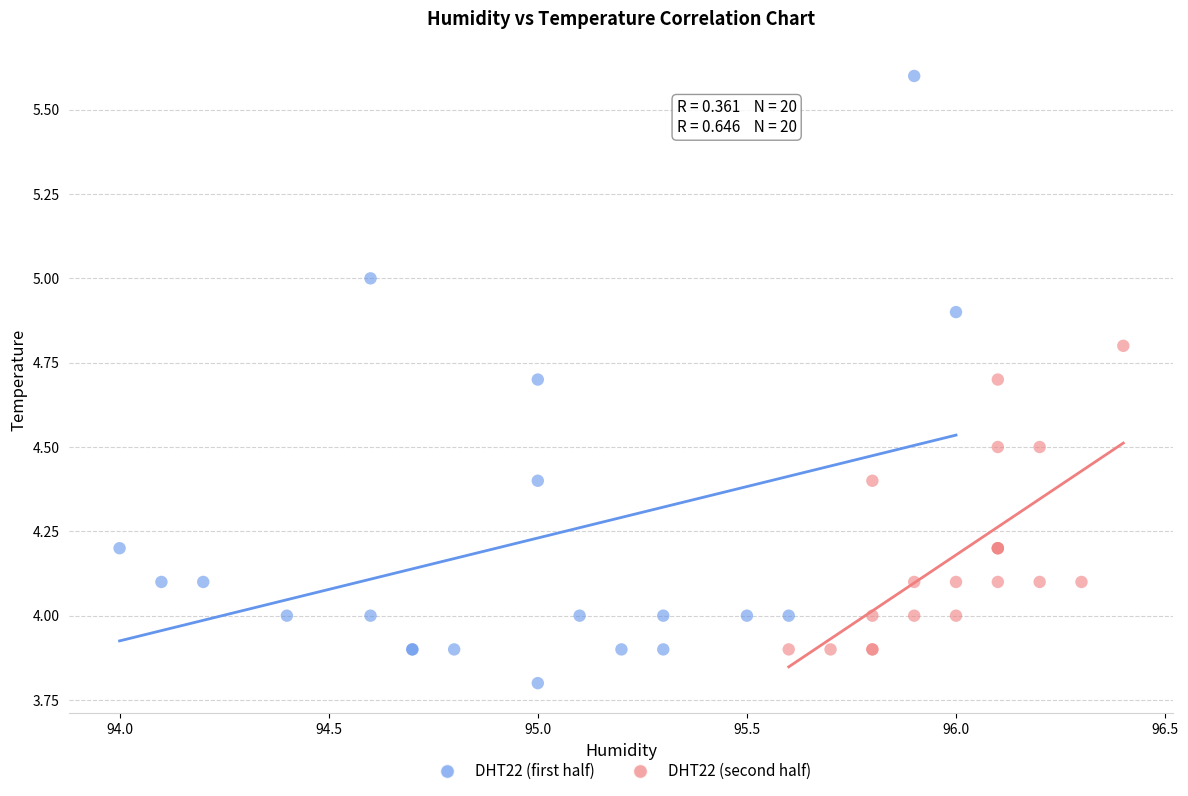

Which series has the widest spread of Y values?

DHT22 (first half)